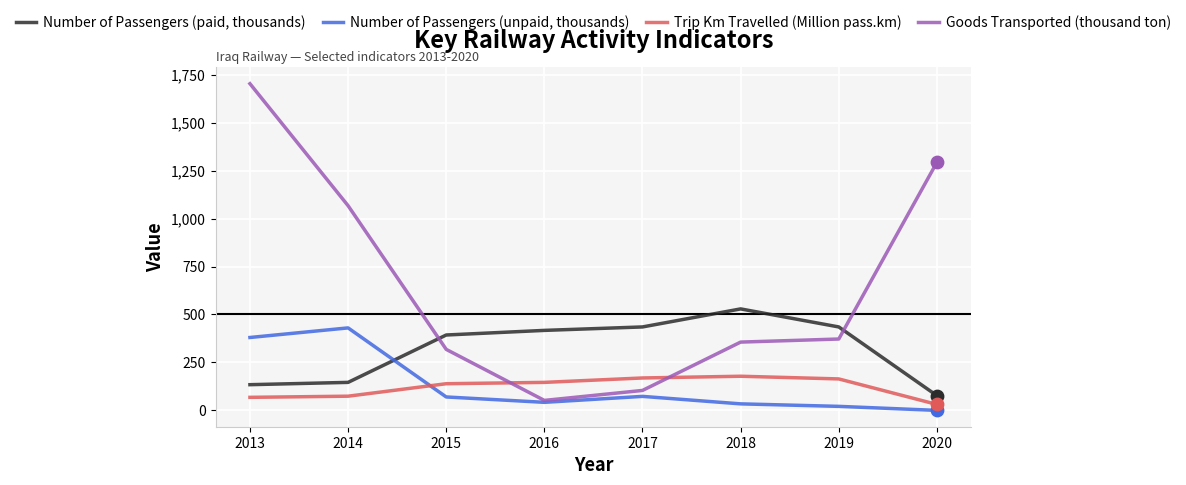

Which series has the widest spread of values?

Goods Transported (thousand ton)